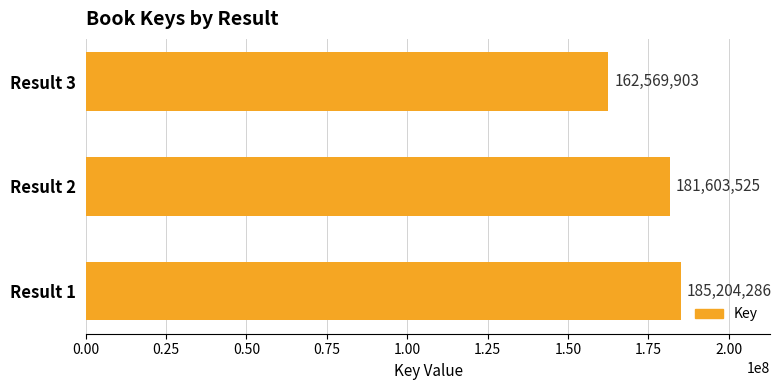

What is the change in value from Result 1 to Result 3?

-22634383